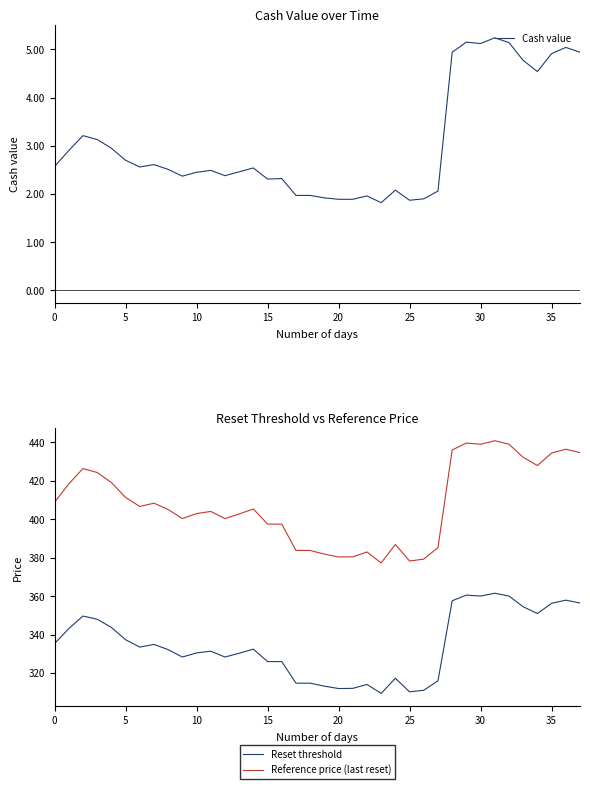

How many data points in Reference price (last reset) are above 405?

20